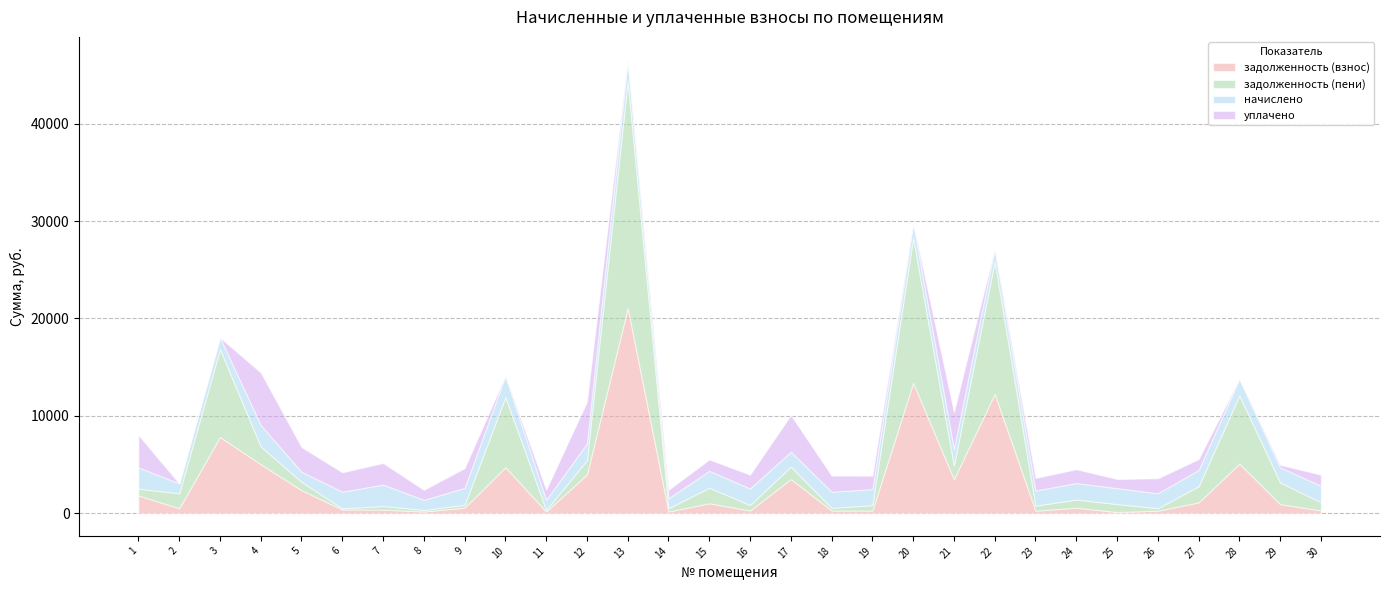

How many interior local peaks does the задолженность (взнос) series have?

9